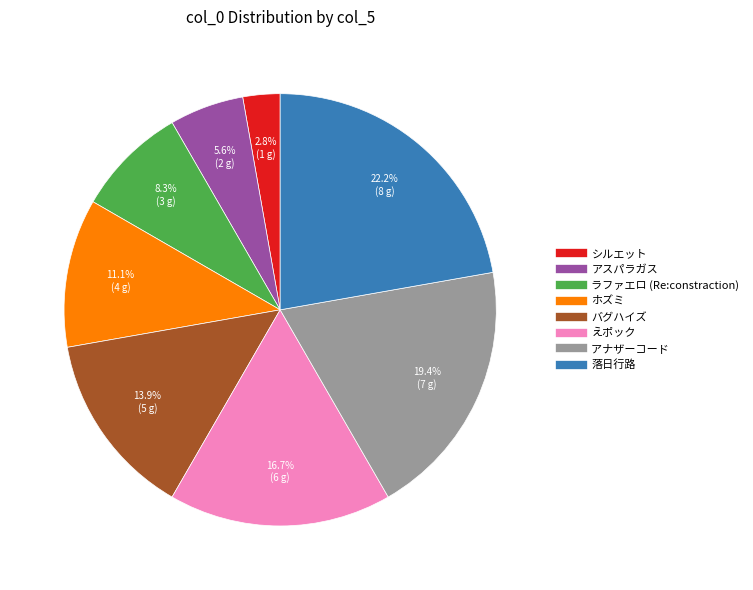

What percentage is the 落日行路 slice, to the nearest percent?

22%